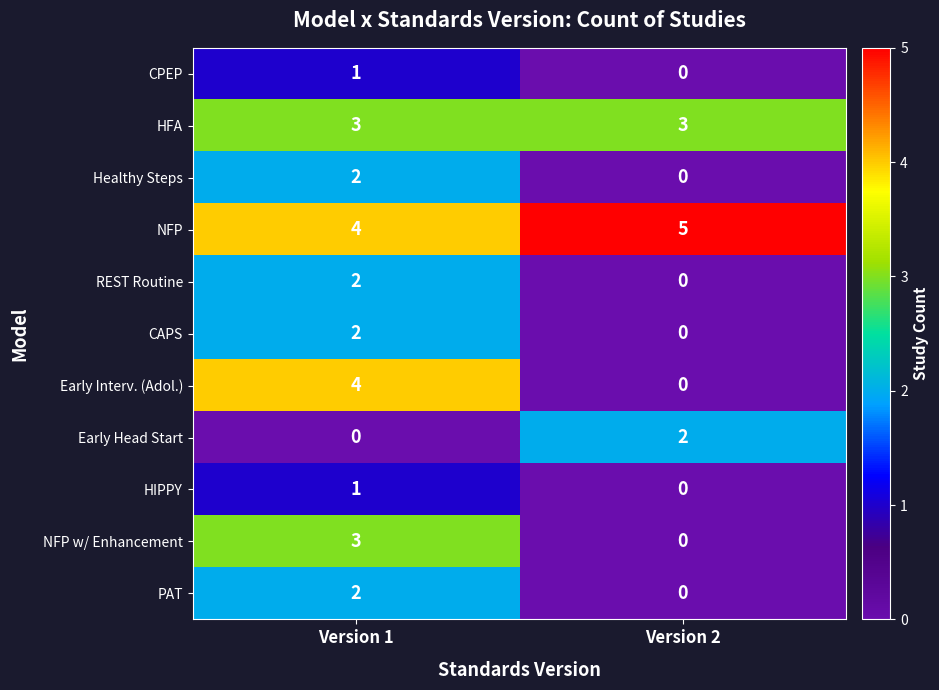

What is the sum of all NFP w/ Enhancement values?

3